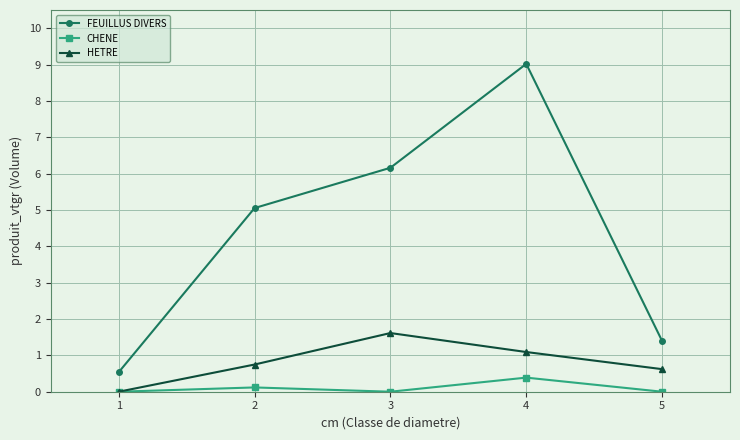

Which series changed the most between 1 and 3?

FEUILLUS DIVERS